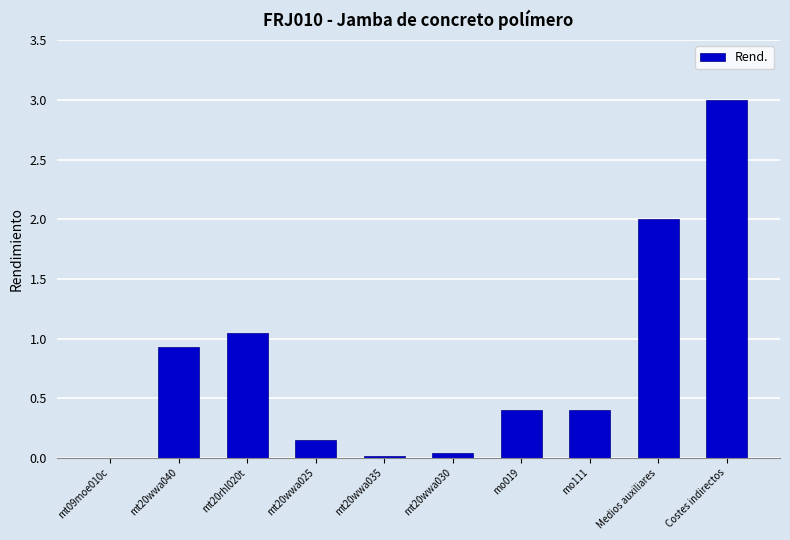

Are the bars horizontal?

No